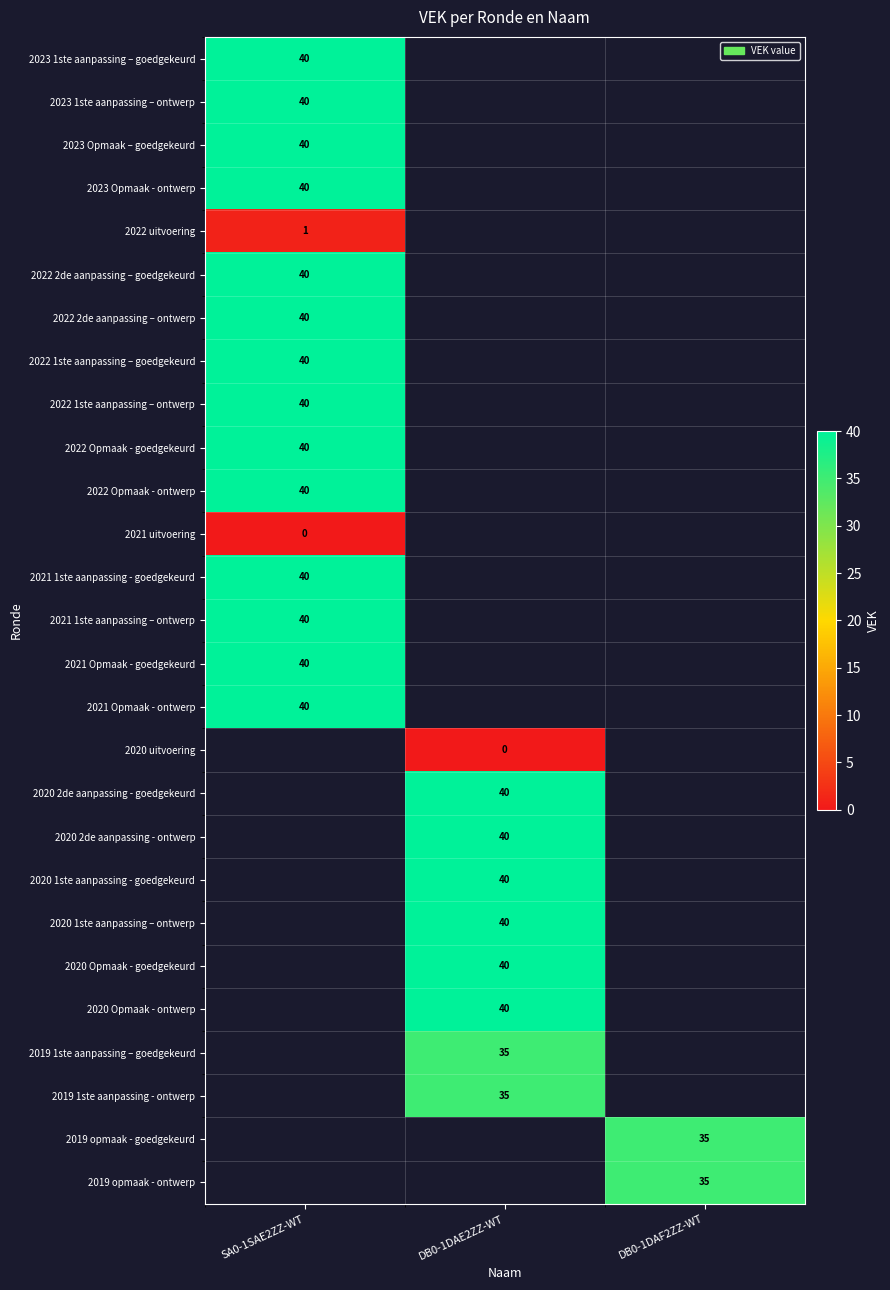

The 2022 2de aanpassing – goedgekeurd series shows 22 at SA0-1SAE2ZZ-WT. True or false?

False